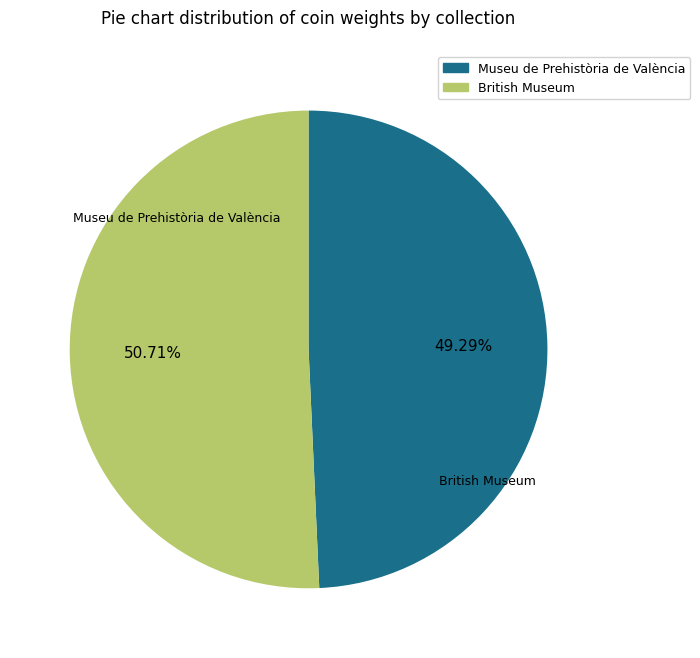

Rank the categories by value from lowest to highest.

Museu de Prehistòria de València, British Museum